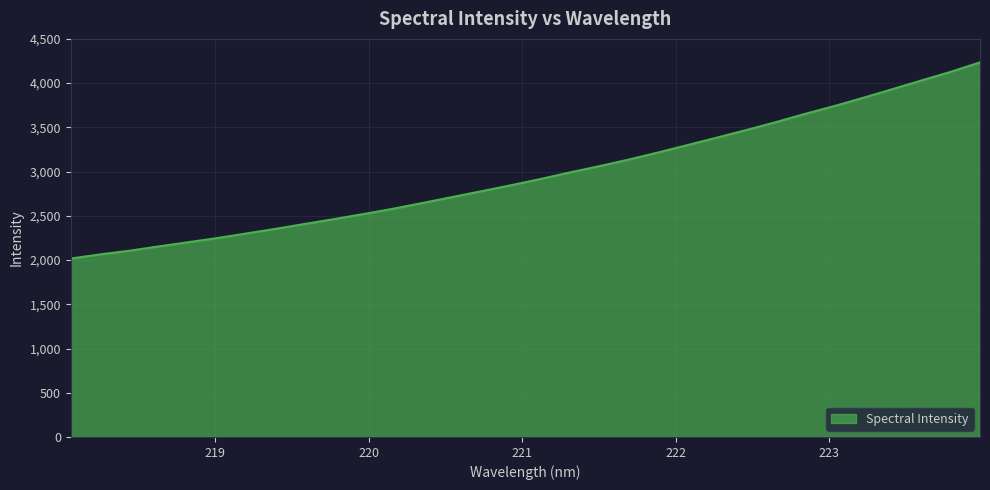

What is the greatest value displayed?

4234.8